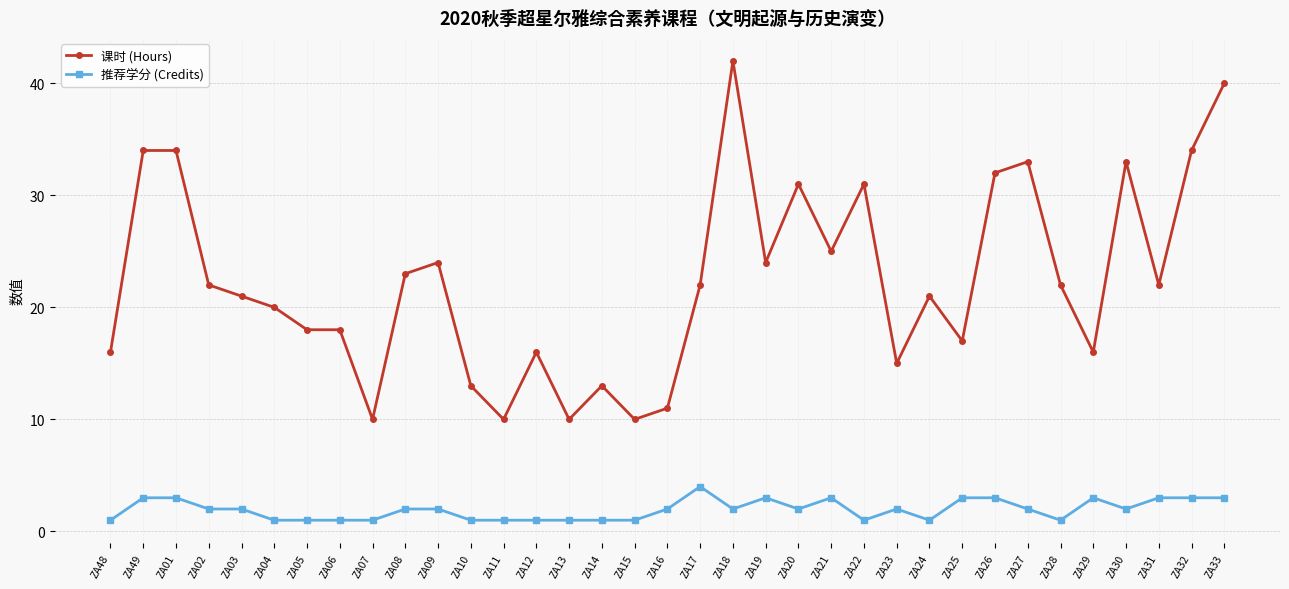

How many lines are shown in the chart?

2